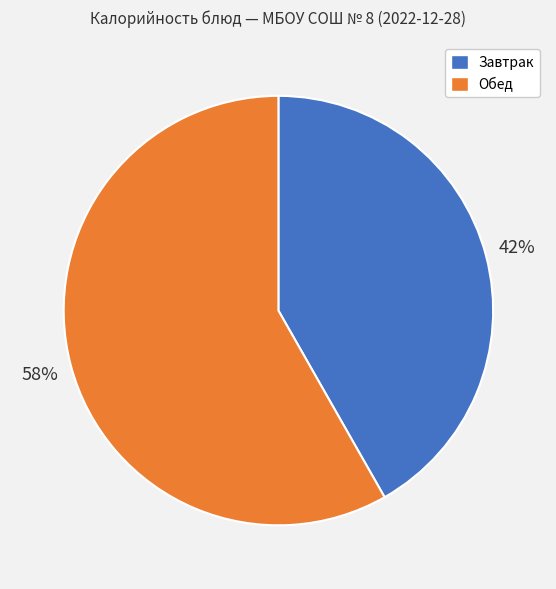

Is there a majority slice in this chart?

Yes